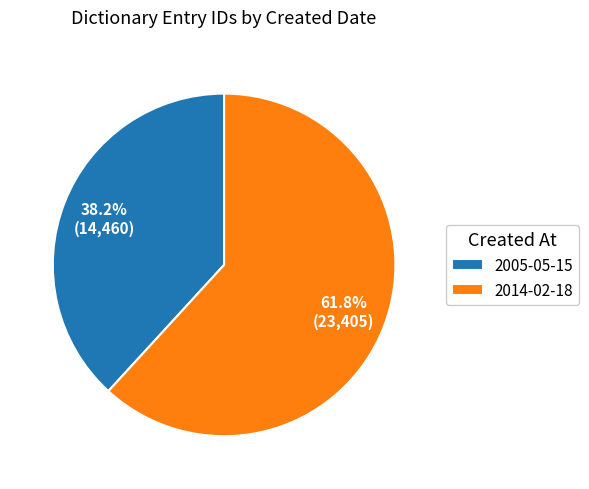

Is there a majority slice in this chart?

Yes